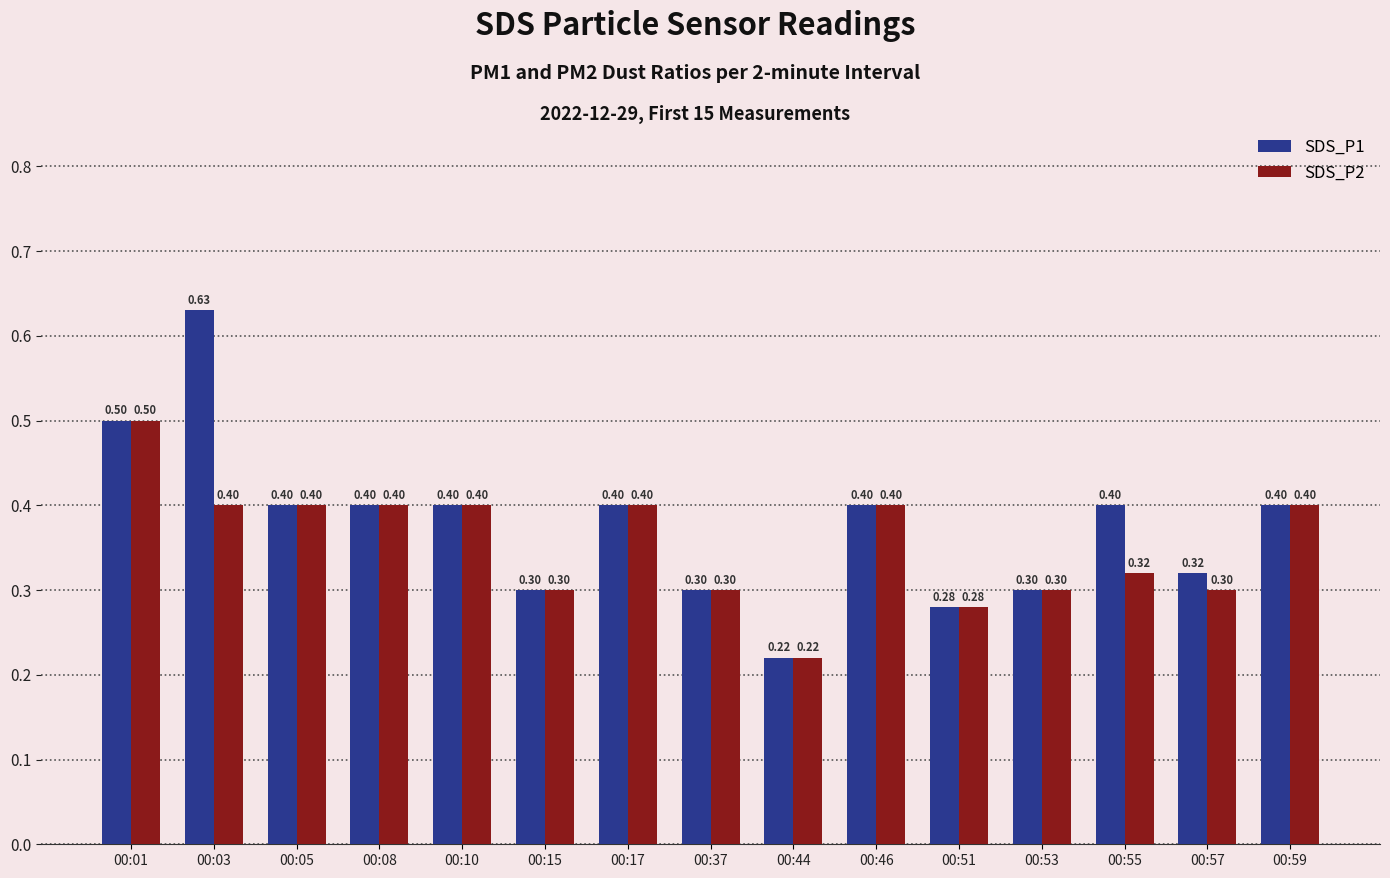

Count the number of categories in the chart.

15